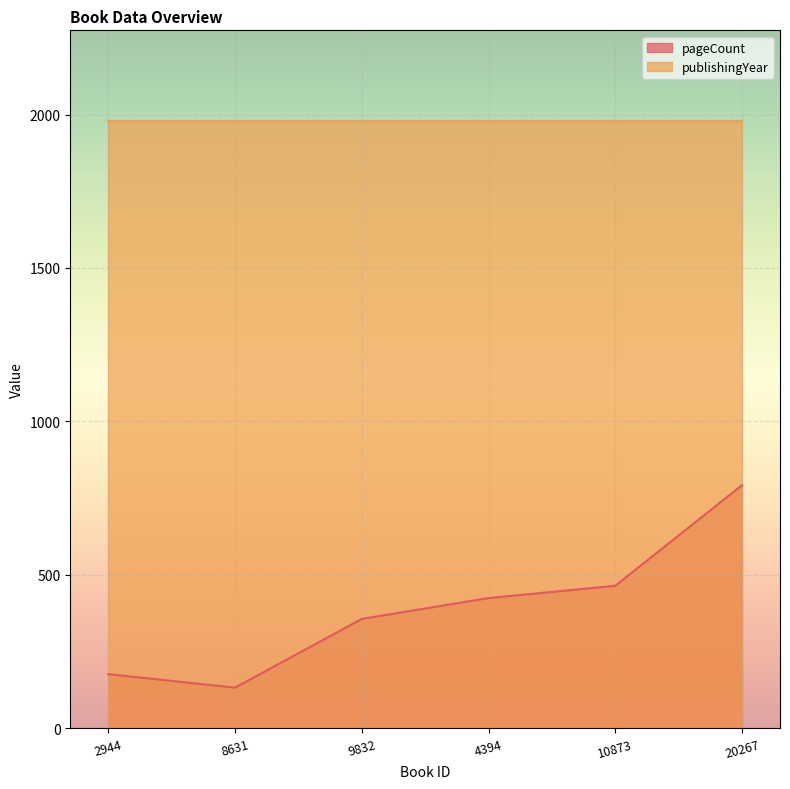

Which series changed the most between 2944 and 20267?

pageCount